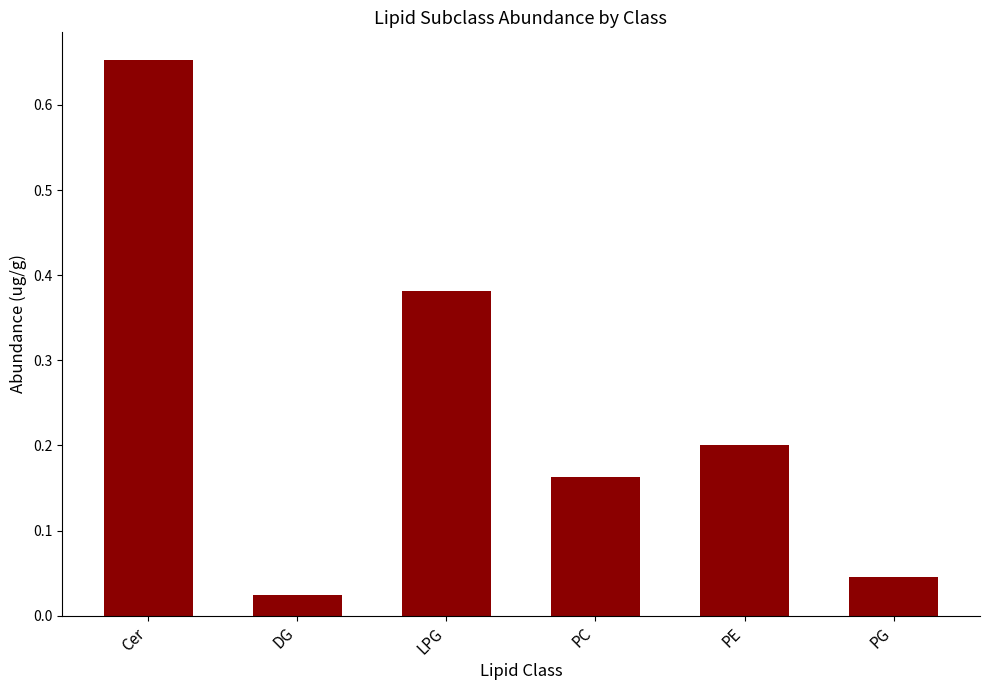

The chart shows a value of 0.1 at LPG. True or false?

False